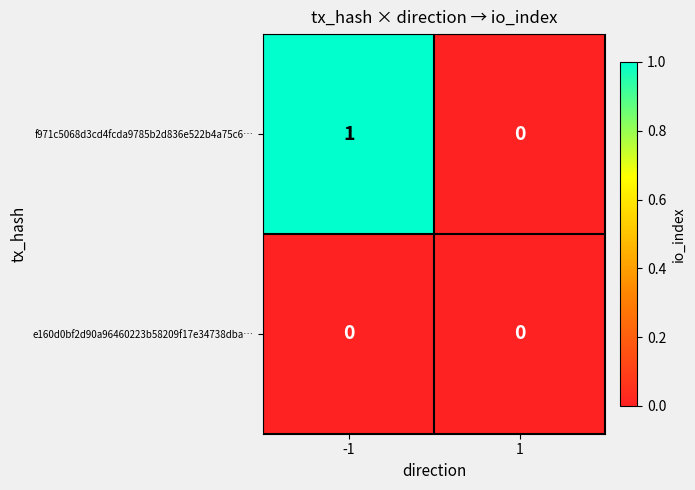

Reading left to right, list all the values displayed in this chart.

f971c5068d3cd4fcda9785b2d836e522b4a75c6…: -1=1	1=0
e160d0bf2d90a96460223b58209f17e34738dba…: -1=0	1=0